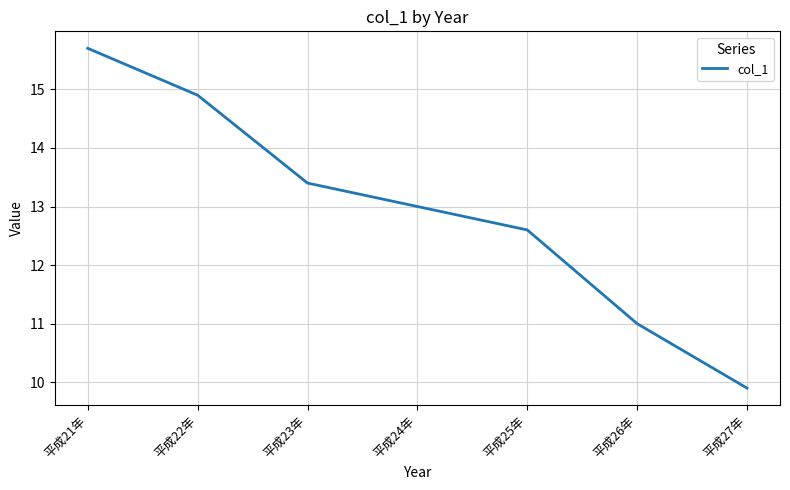

Is it true that the value at 平成21年 is 6.4?

False